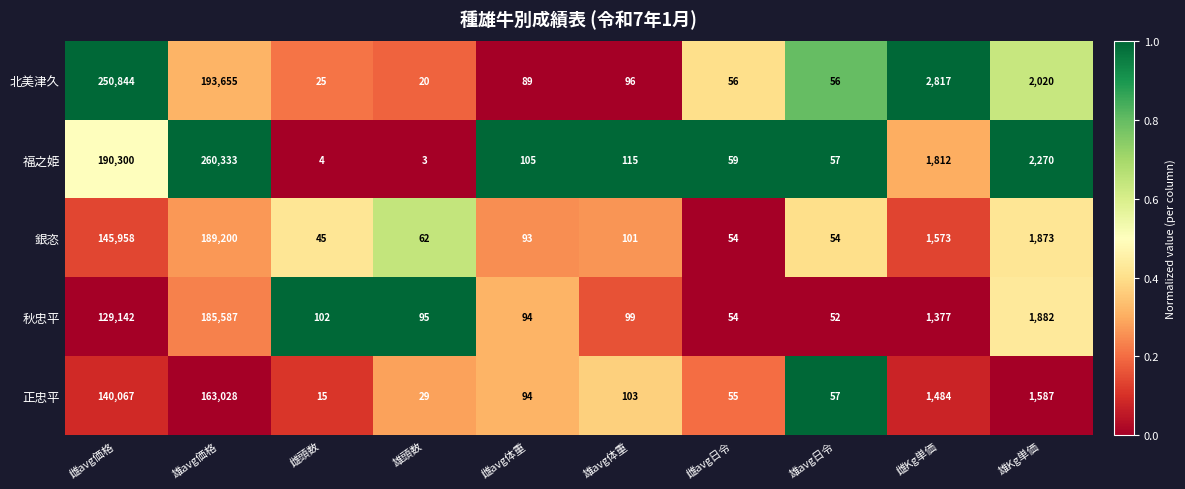

List the labels in order of 秋忠平 value, smallest first.

雄avg日令, 雌avg日令, 雌avg体重, 雄頭数, 雄avg体重, 雌頭数, 雌Kg単価, 雄Kg単価, 雌avg価格, 雄avg価格